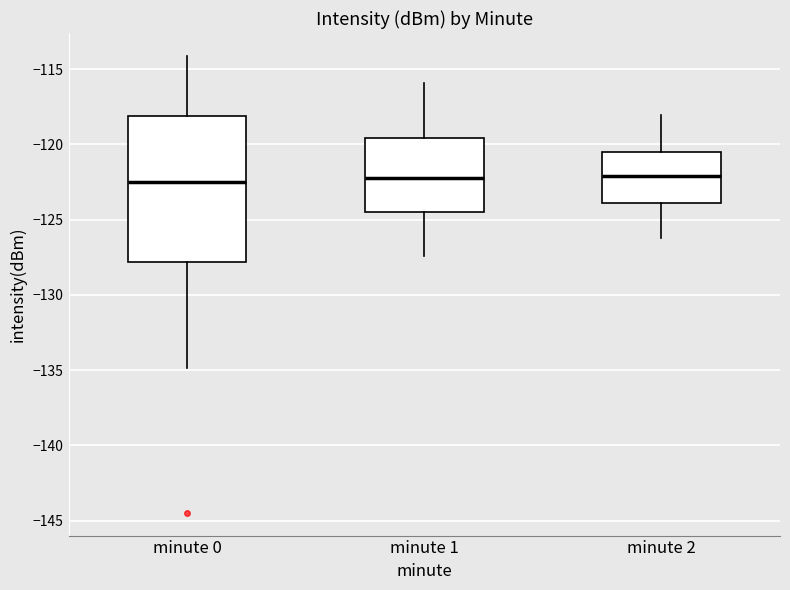

Which box is the tallest, from its lower edge to its upper edge?

minute 0